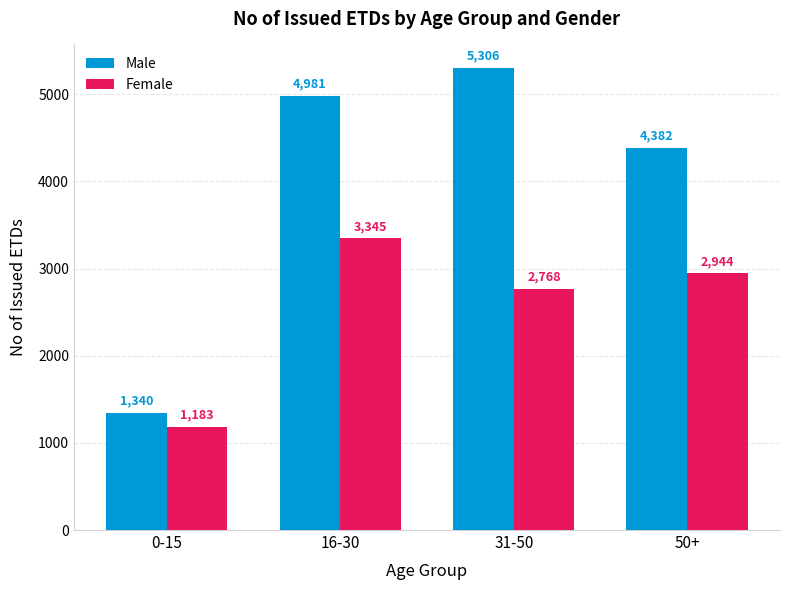

Reading left to right, extract all data points from this chart.

Male: 1340	4981	5306	4382
Female: 1183	3345	2768	2944